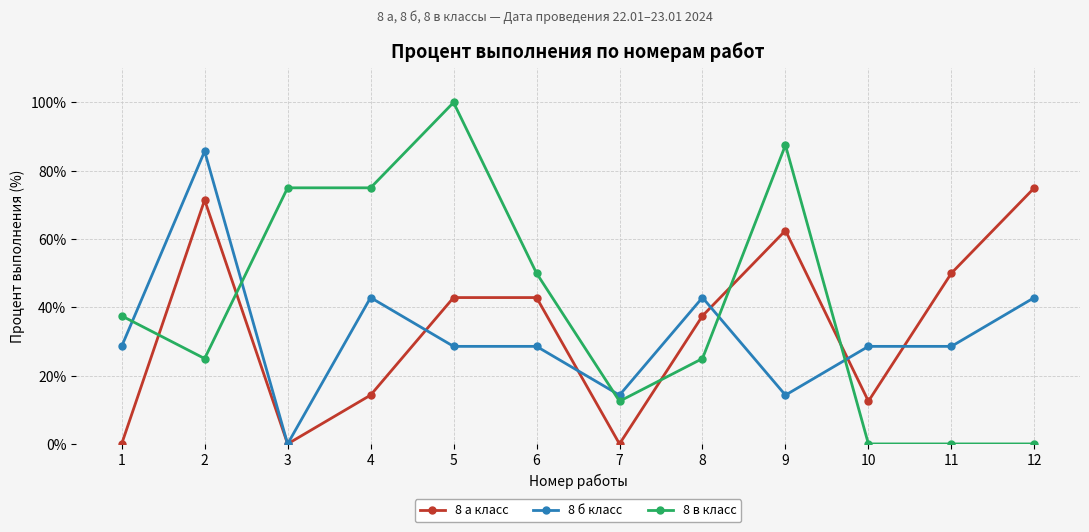

What are all the series names shown in the legend?

8 а класс, 8 б класс, 8 в класс